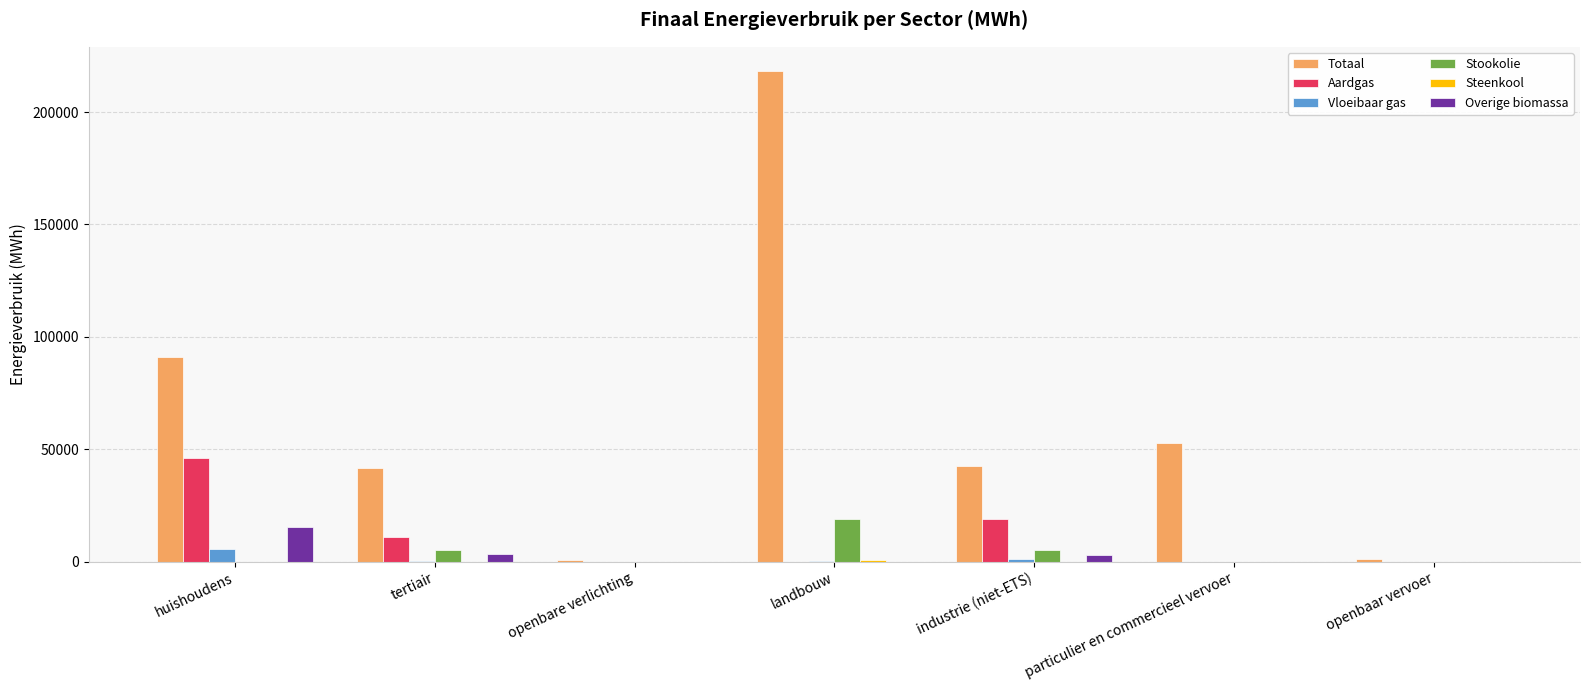

Which series has the largest total across all categories?

Totaal